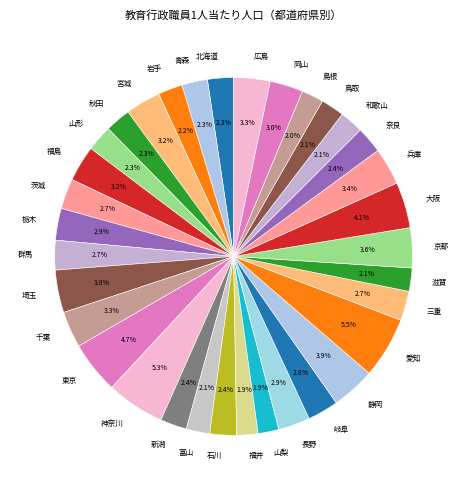

Approximately how many times larger is the value at 奈良 compared to 島根?

1.2